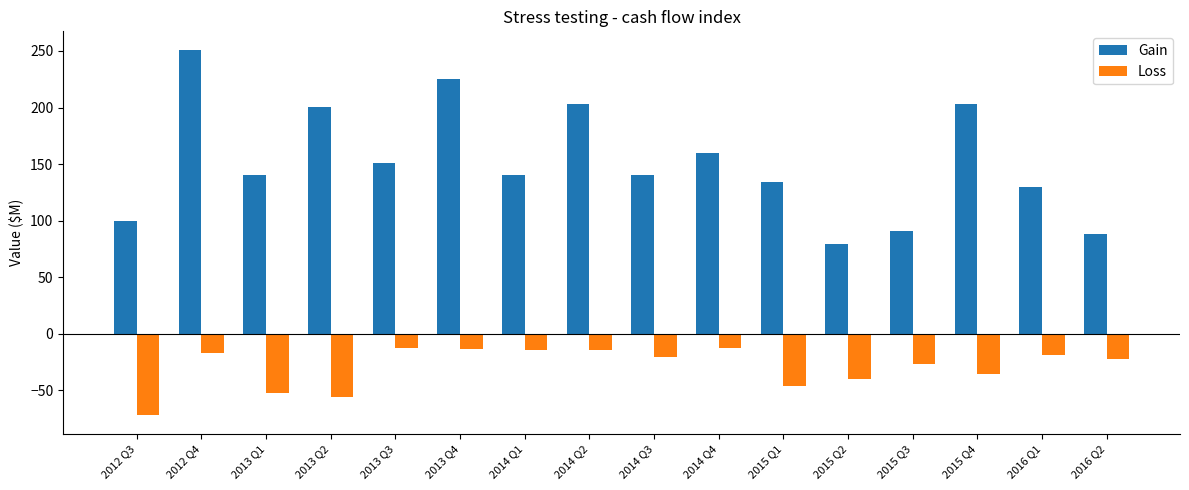

Which series changed the most between 2013 Q4 and 2015 Q4?

Gain